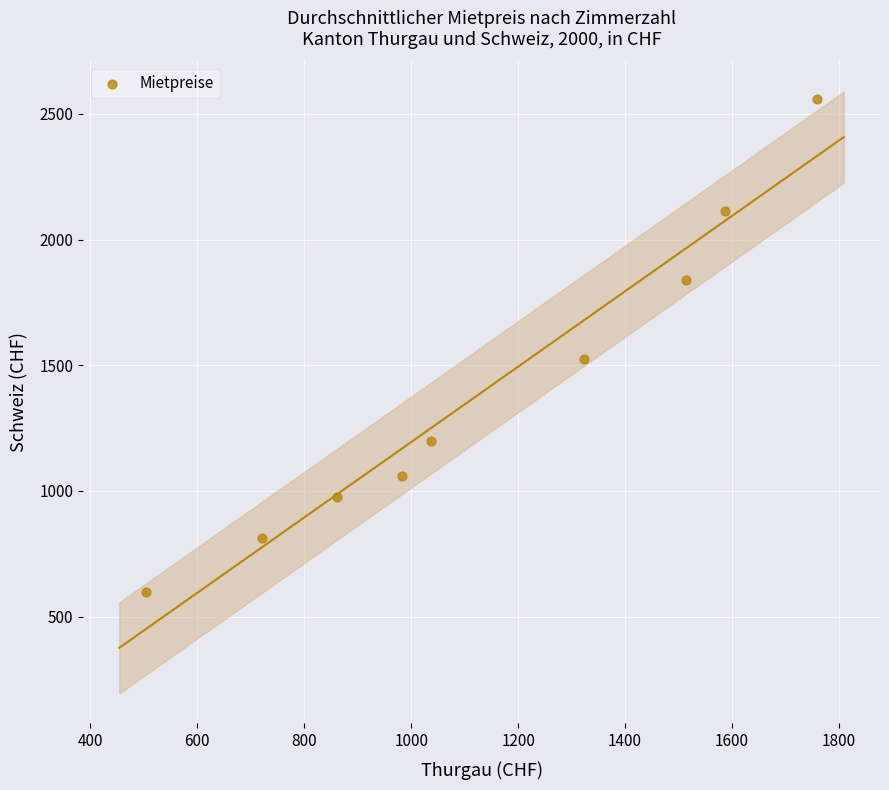

What is the range of Y values (max minus min)?

1963